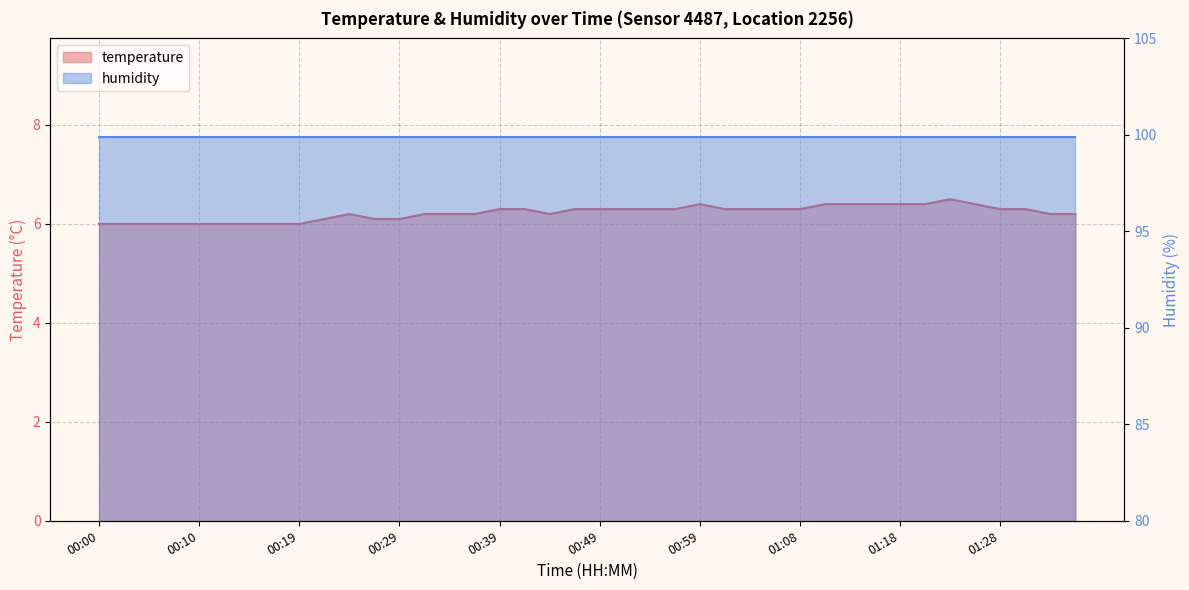

Which label corresponds to the largest value in the chart?

01:23